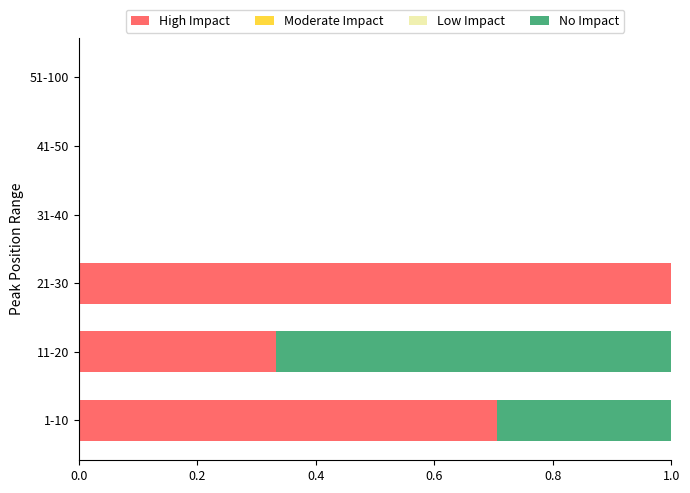

Is it true that High Impact equals 0.0 at 41-50?

True